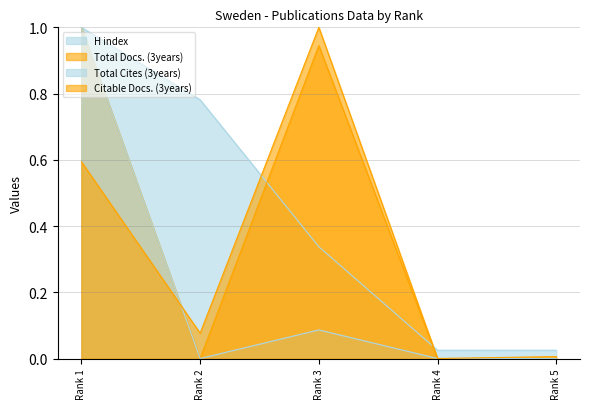

The value of Citable Docs. (3years) at Rank 4 is 0.0. True or false?

True